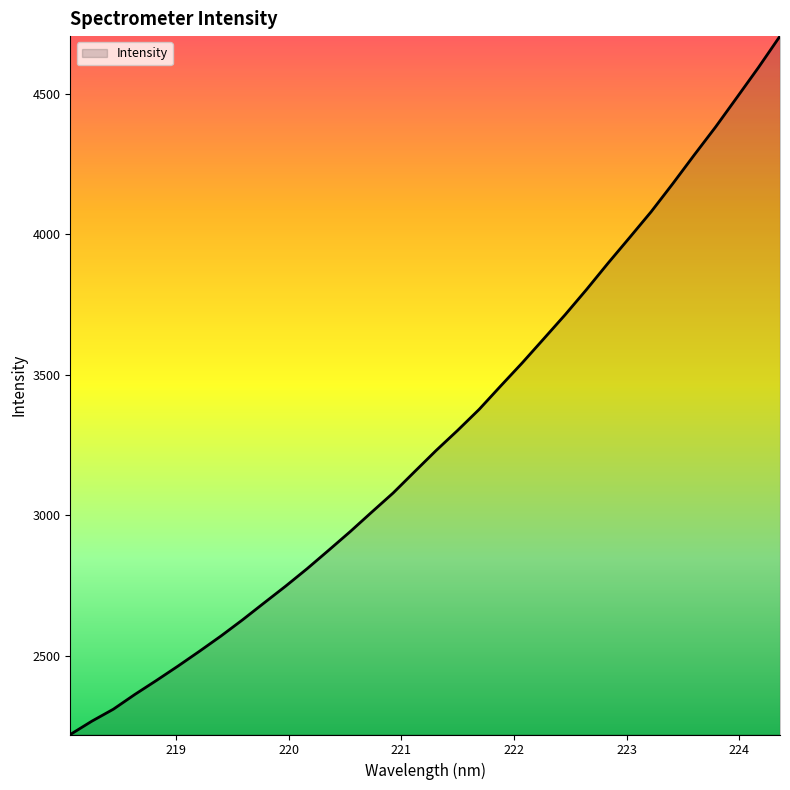

What is the smallest value displayed?

2220.9